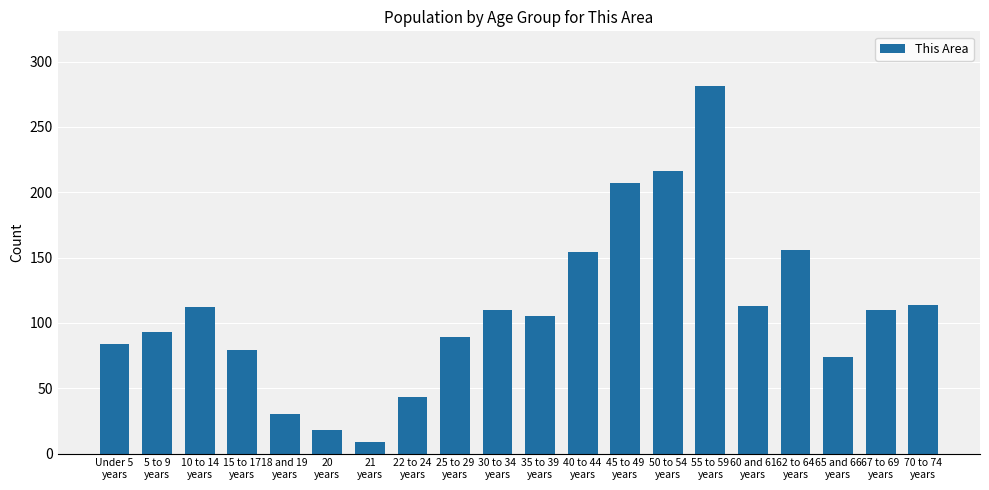

How many bars are there in total?

20